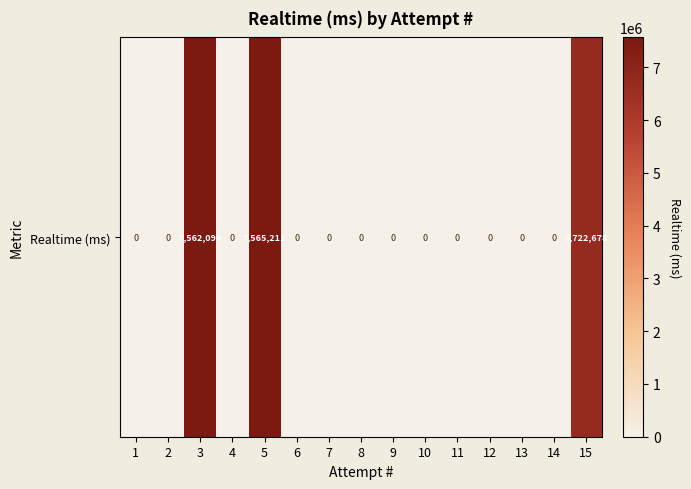

What is the average value?

1456666